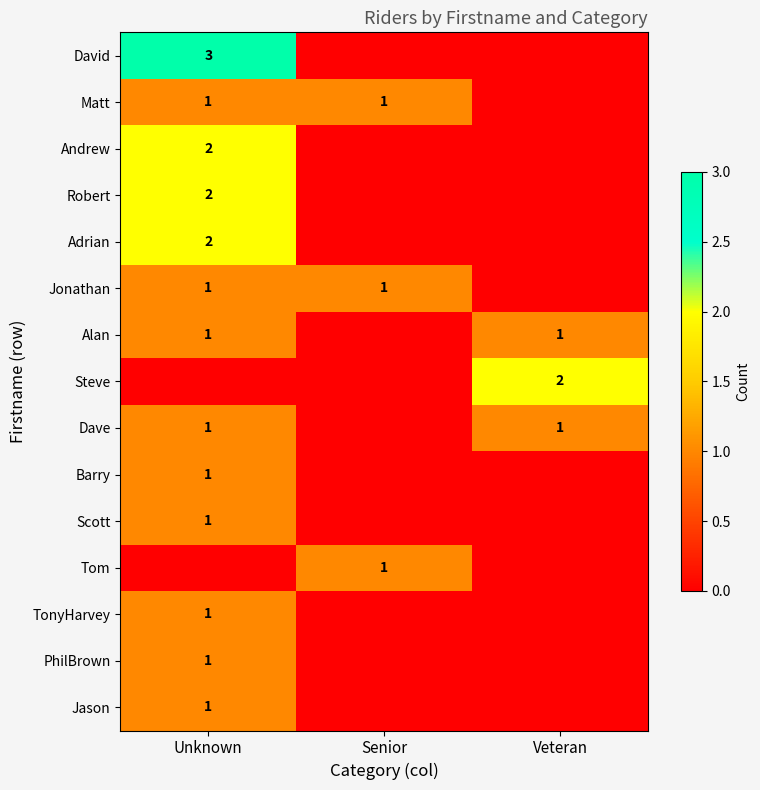

The value of Jonathan at Unknown is 1. True or false?

True